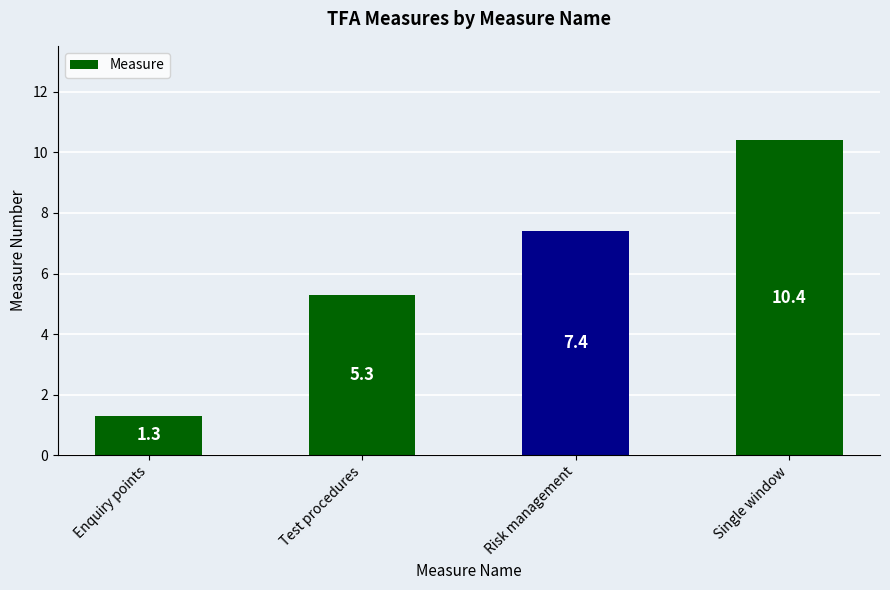

At which label does the data first exceed 7?

Risk management